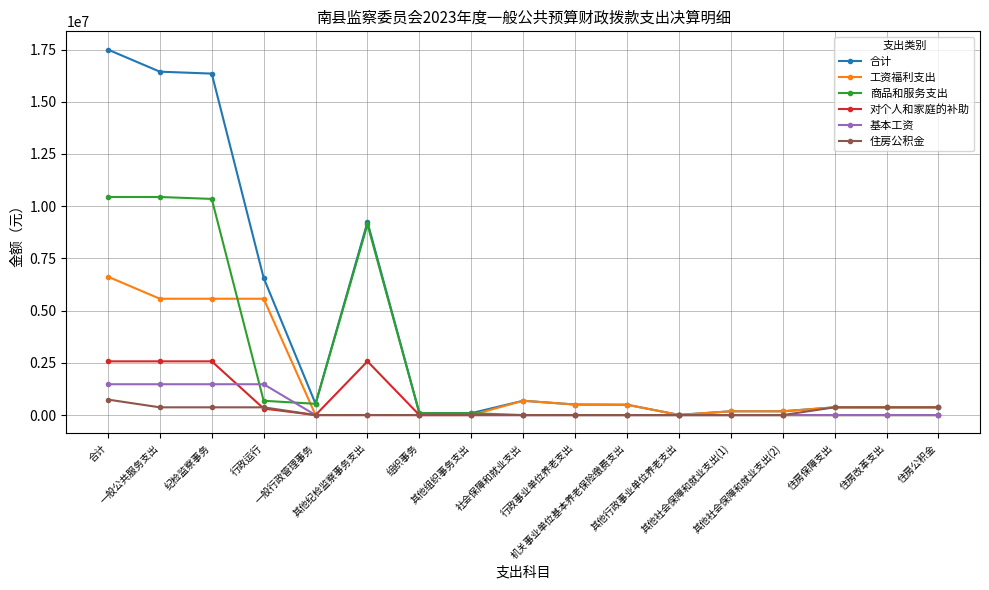

What is the maximum value shown in the chart?

17496386.7